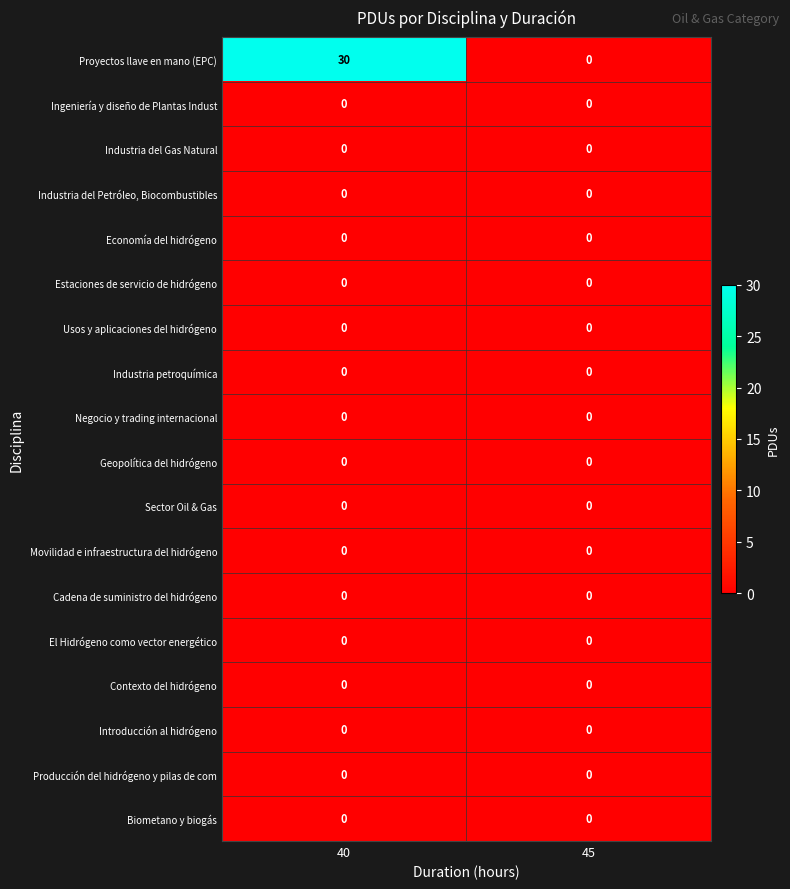

What is the total value across all series at 40?

30